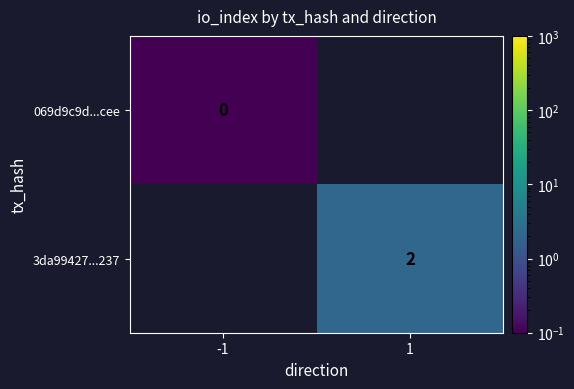

The value of 3da99427...237 at 1 is 2.8. True or false?

False